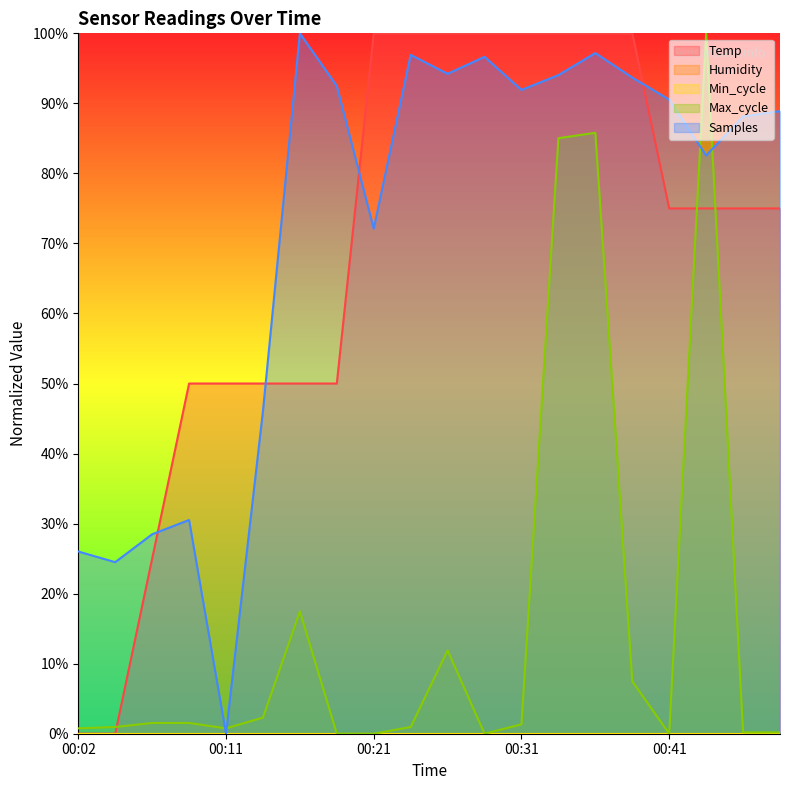

At how many categories does at least one series exceed 43?

17